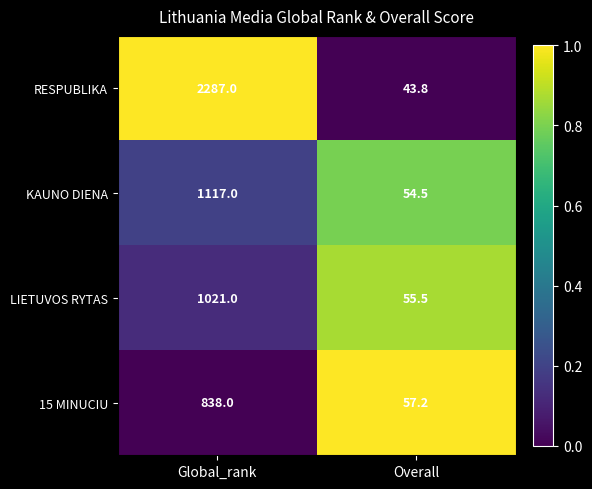

Which series has the widest spread of values?

RESPUBLIKA